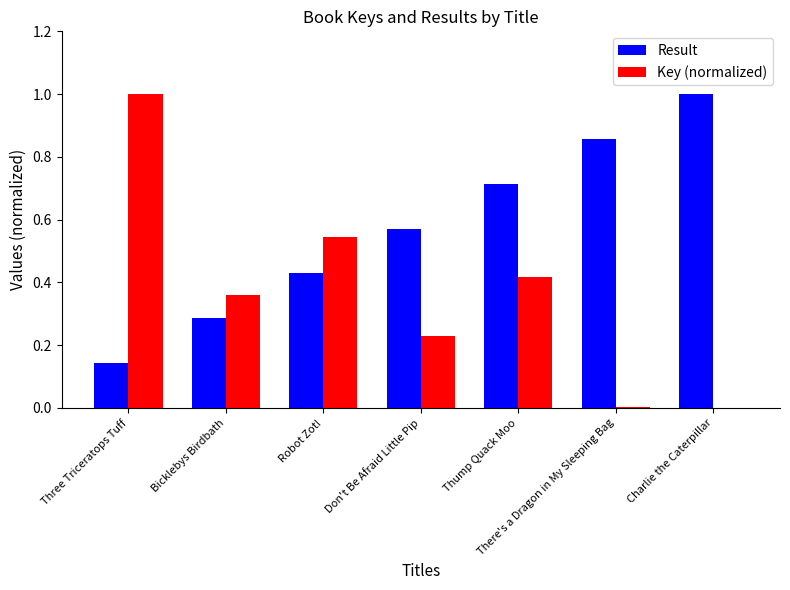

True or false: Result has a value of 0.2 at Thump Quack Moo.

False